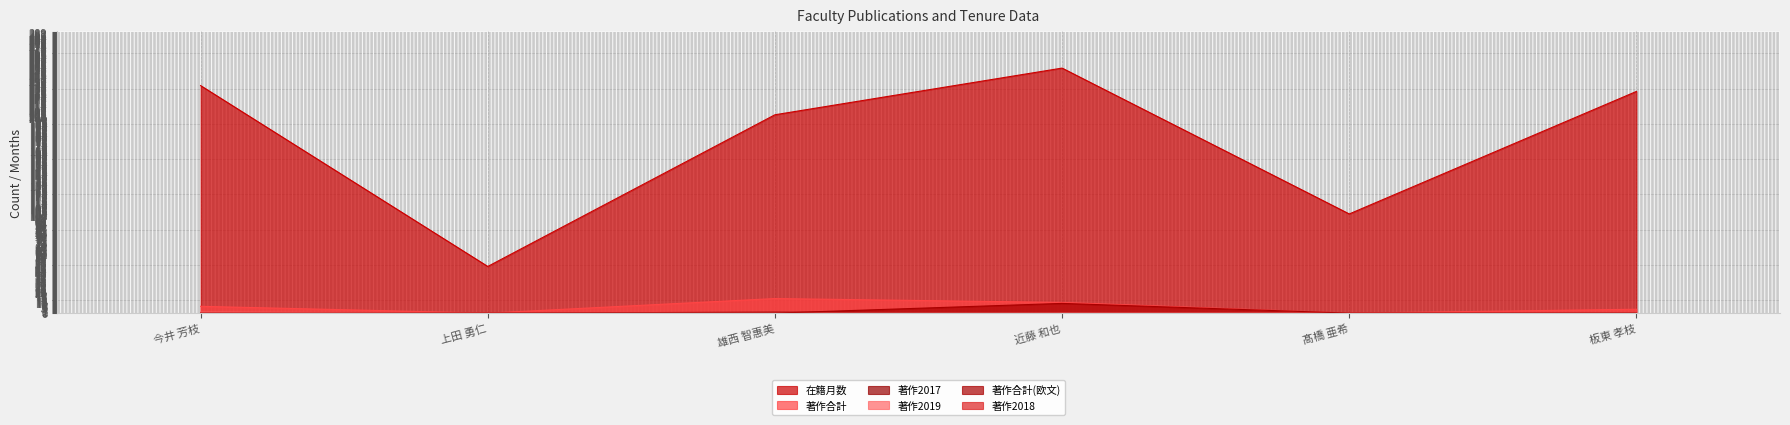

The value of 著作2019 at 雄西 智惠美 is 0. True or false?

True